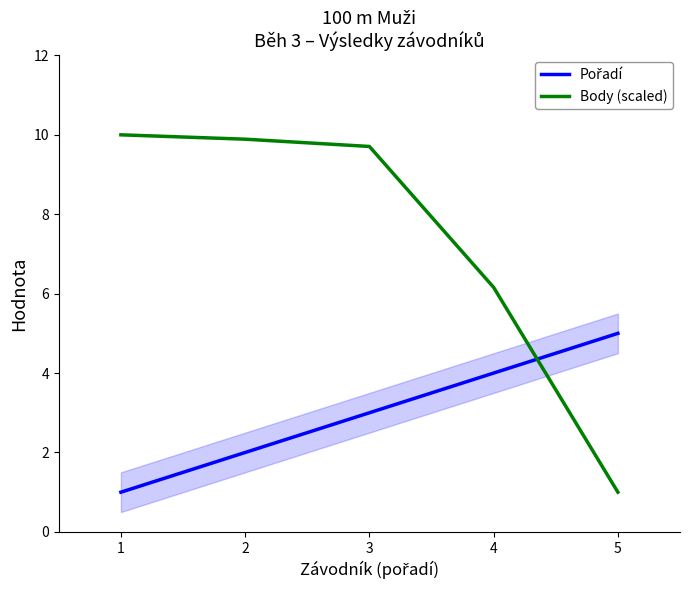

List the series in order of their overall mean, highest first.

Body (scaled), Pořadí